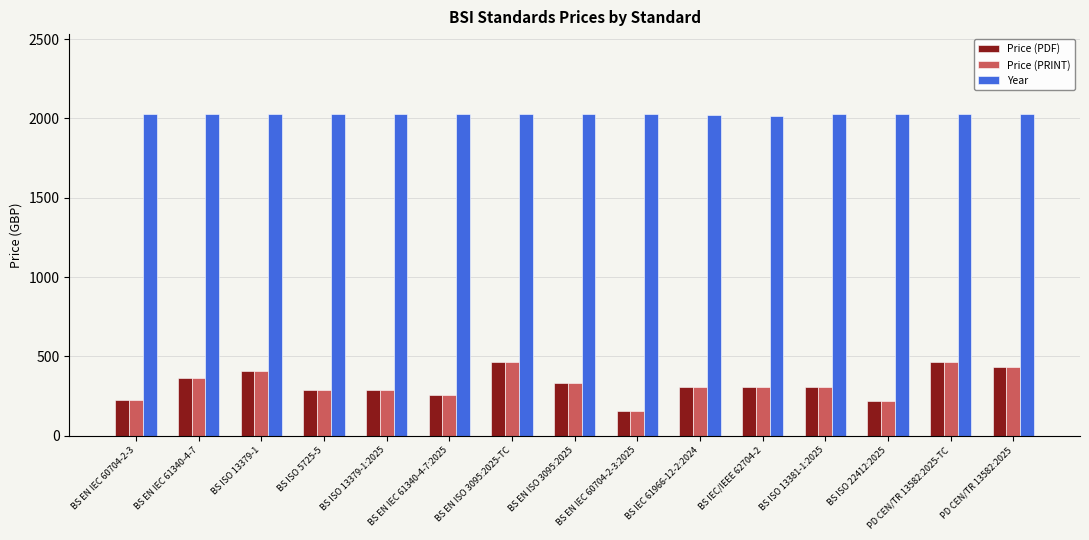

The value of Price (PDF) at BS EN ISO 3095:2025-TC is 644. True or false?

False